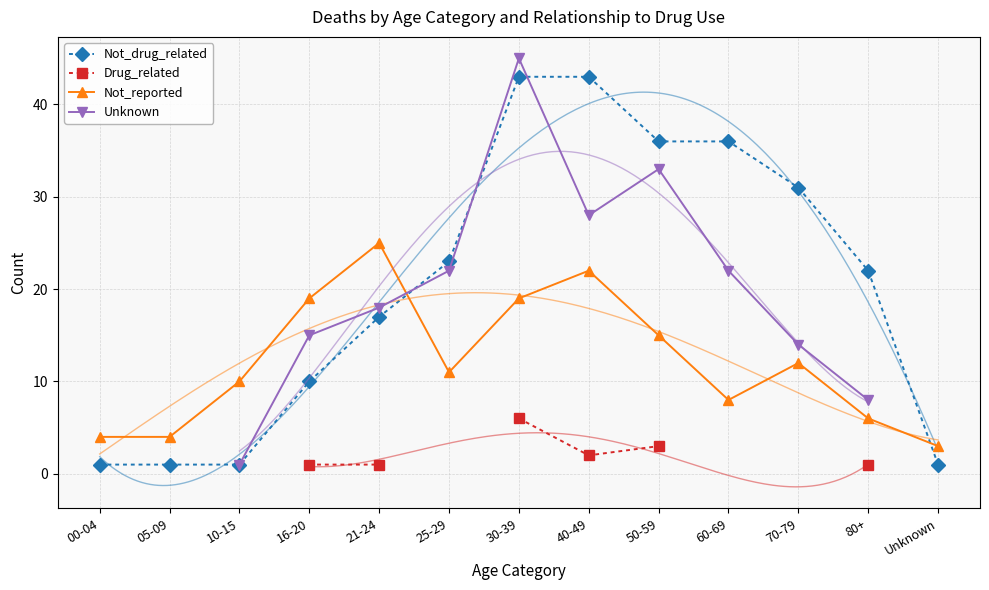

How many positive values does the Drug_related series have?

6